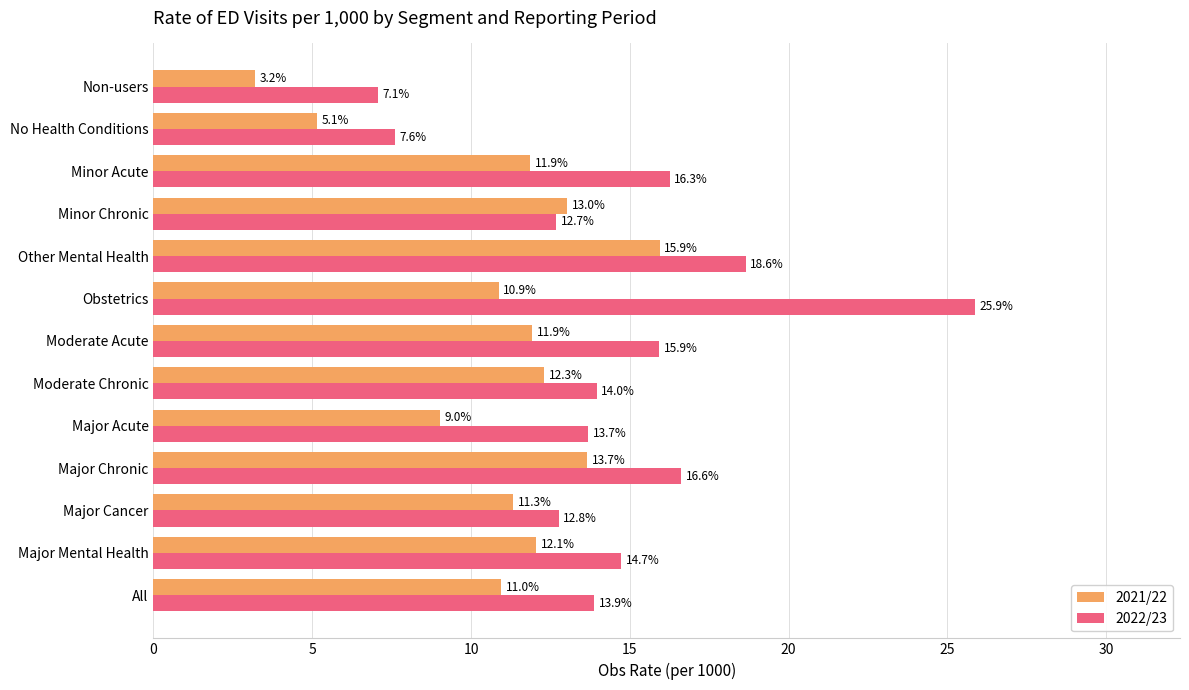

Is the value of 2021/22 at Non-users greater than the value of 2022/23 at Major Chronic?

No